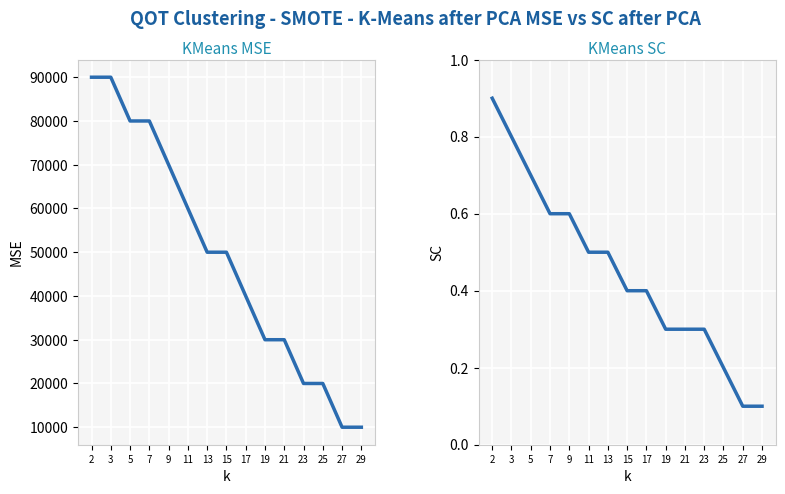

How many lines are shown in the chart?

2